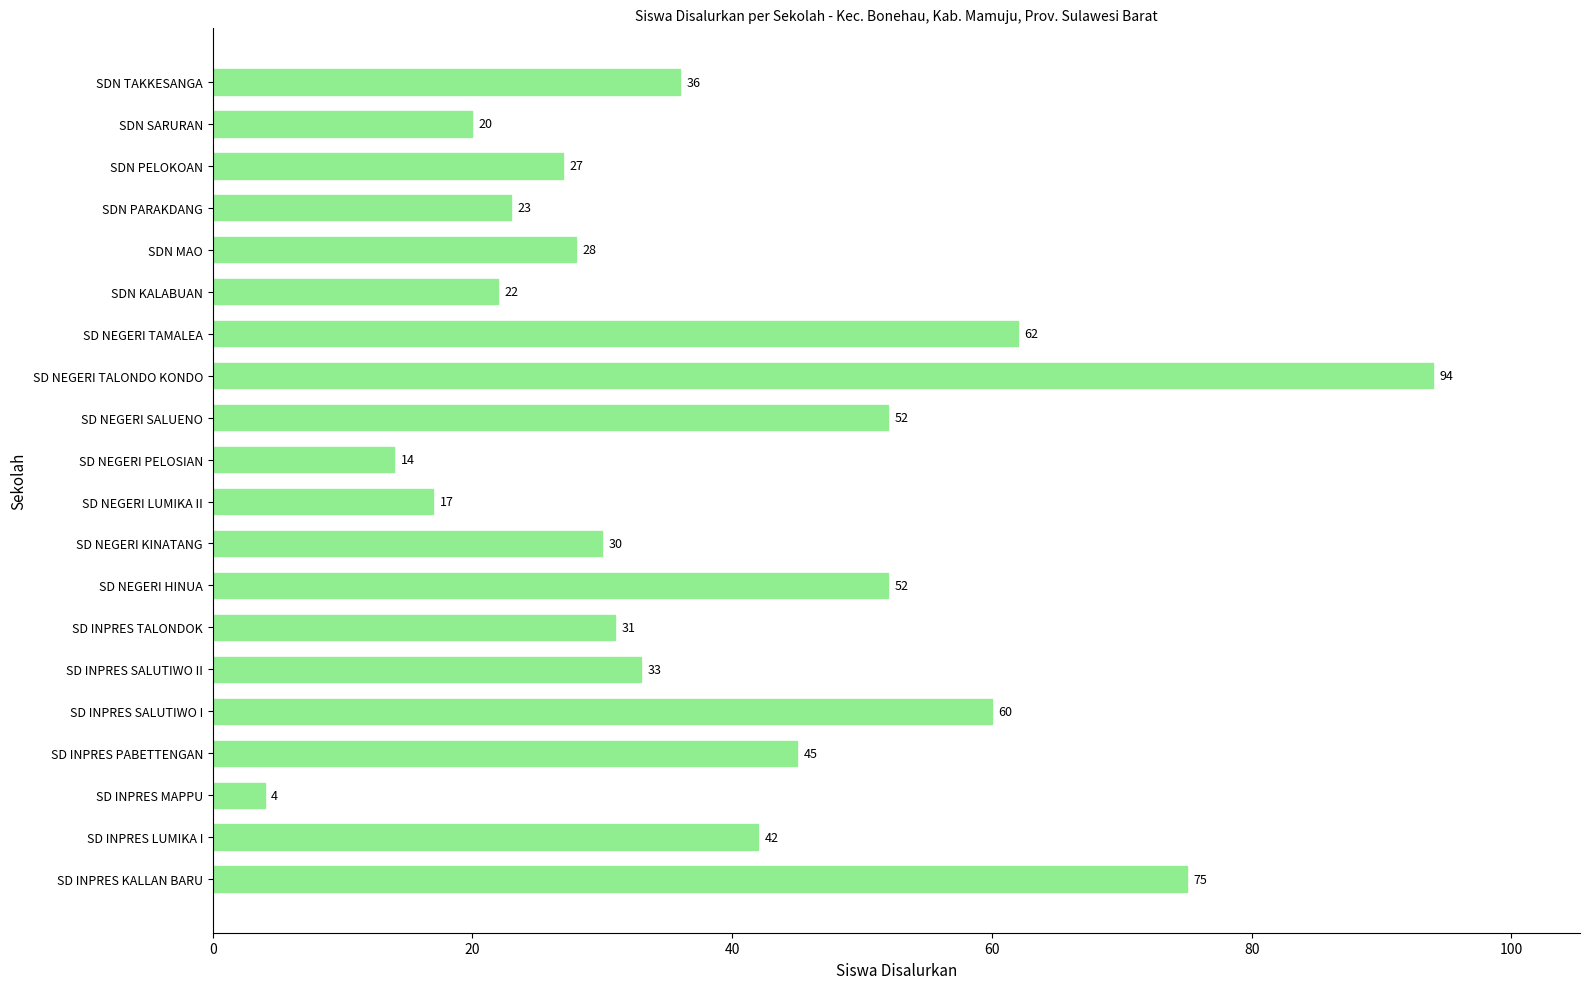

Is it true that the value at SDN KALABUAN is 22?

True